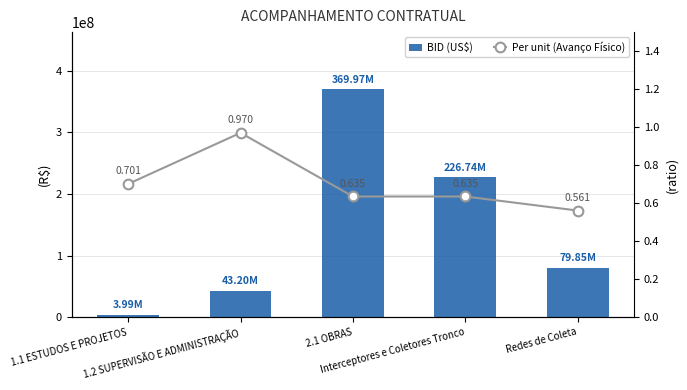

How many data points does each series have?

5